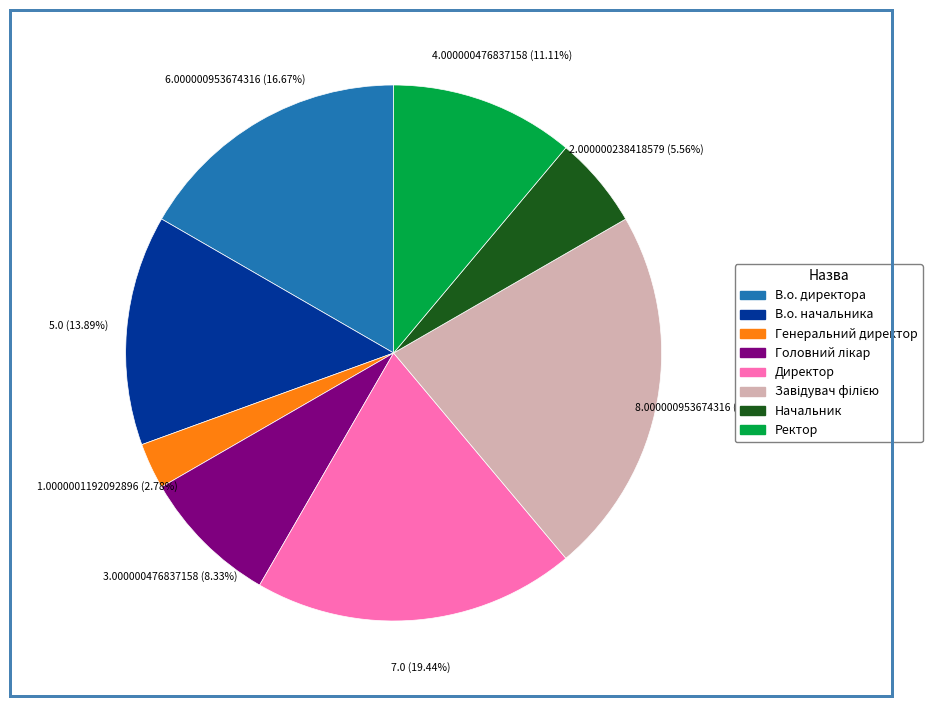

How many slices are in this pie chart?

8